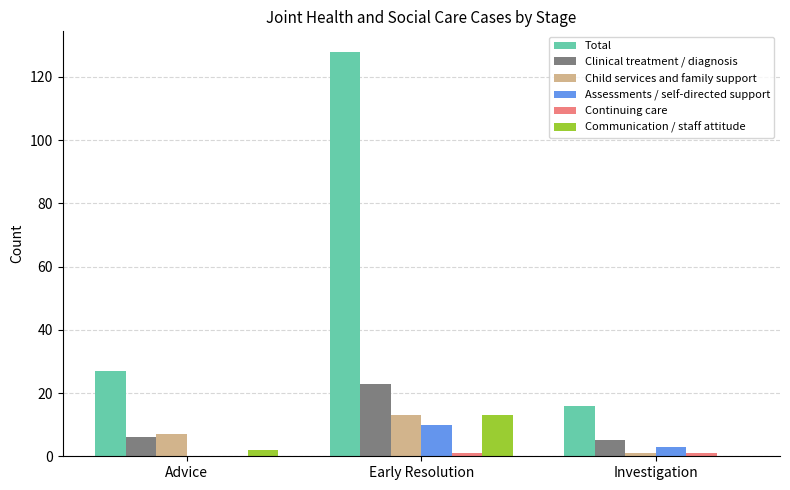

Which series changed the most between Advice and Early Resolution?

Total